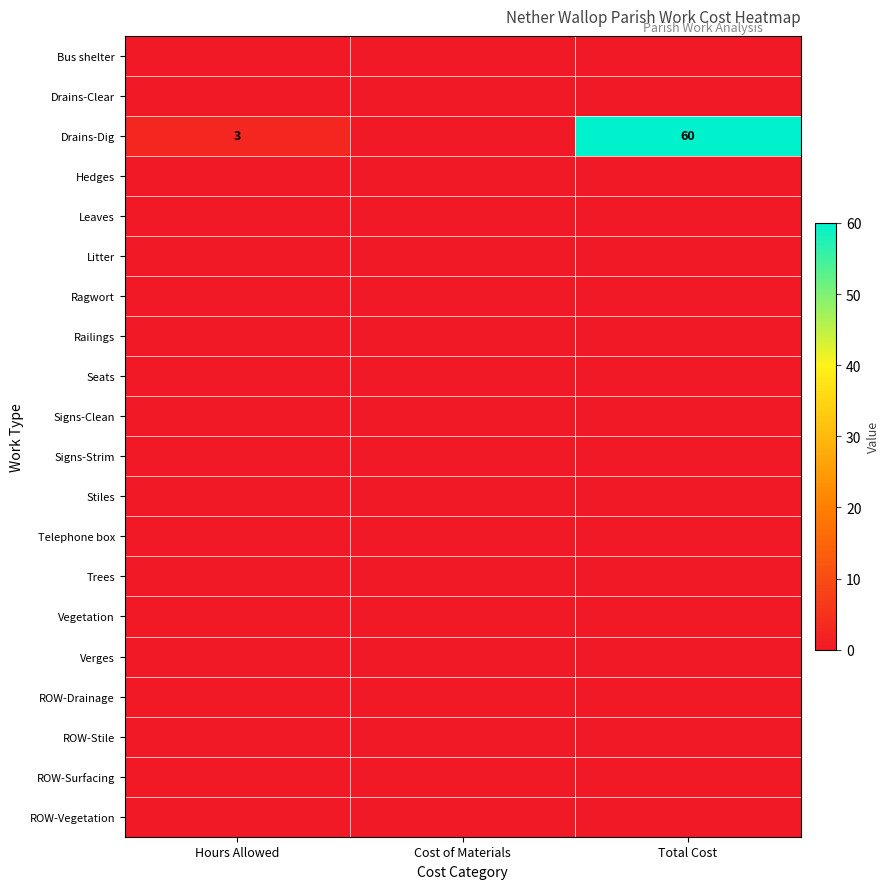

Which series changed the most between Hours Allowed and Cost of Materials?

Drains-Dig